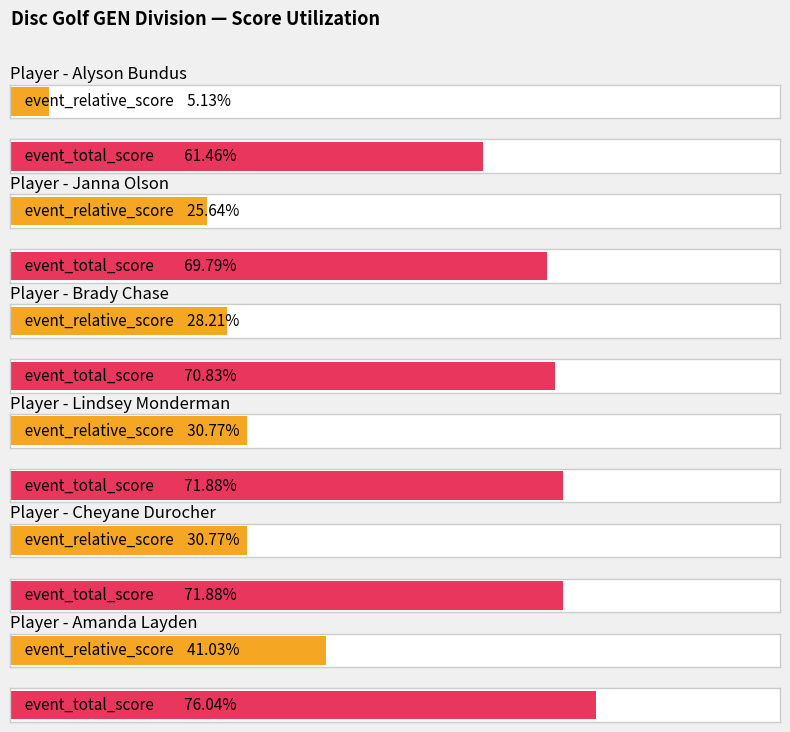

Which category has the lowest value in the event_relative_score series?

Alyson Bundus